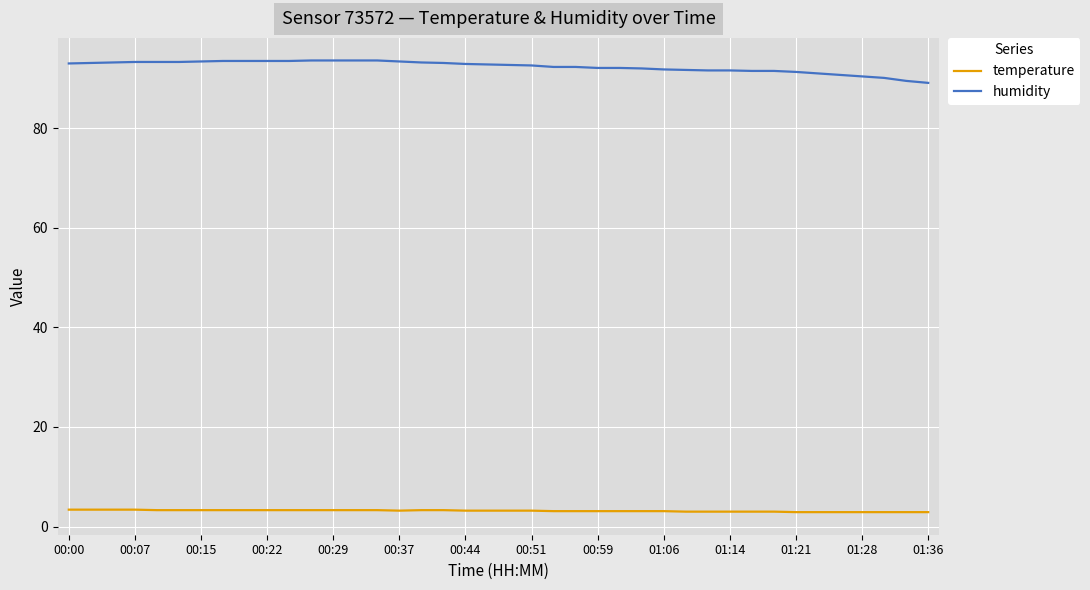

What is the greatest value displayed?

93.6